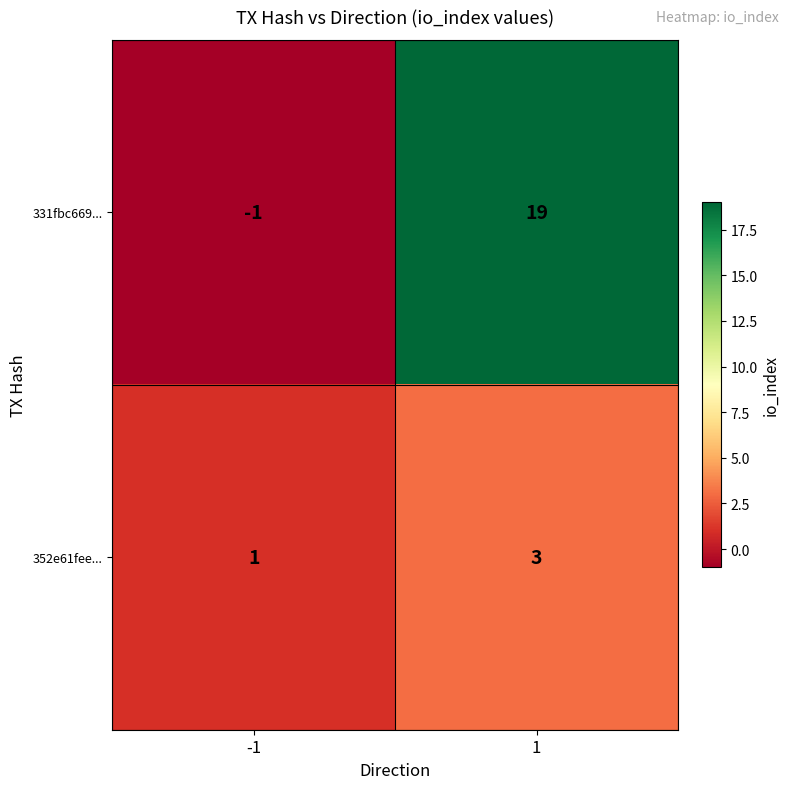

Rank the series by their maximum value, from highest to lowest.

331fbc669..., 352e61fee...